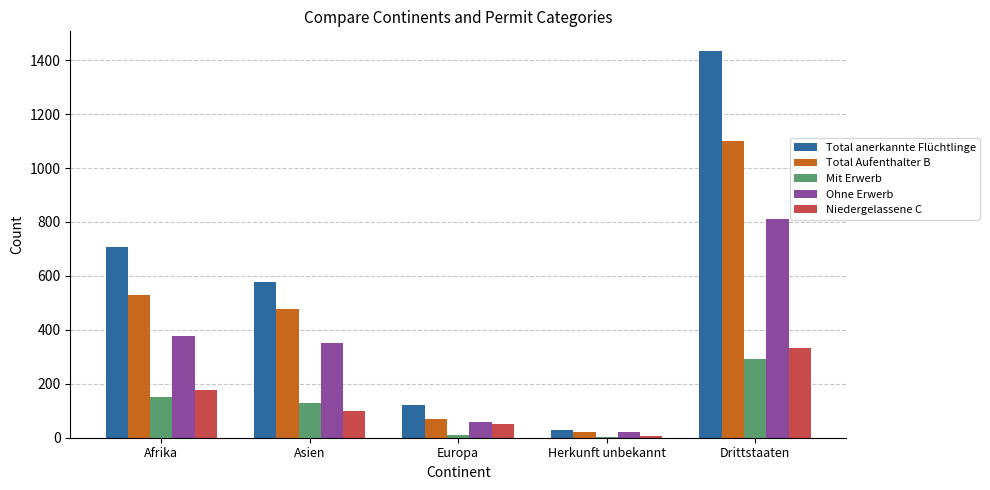

Which series has the largest total across all categories?

Total anerkannte Flüchtlinge